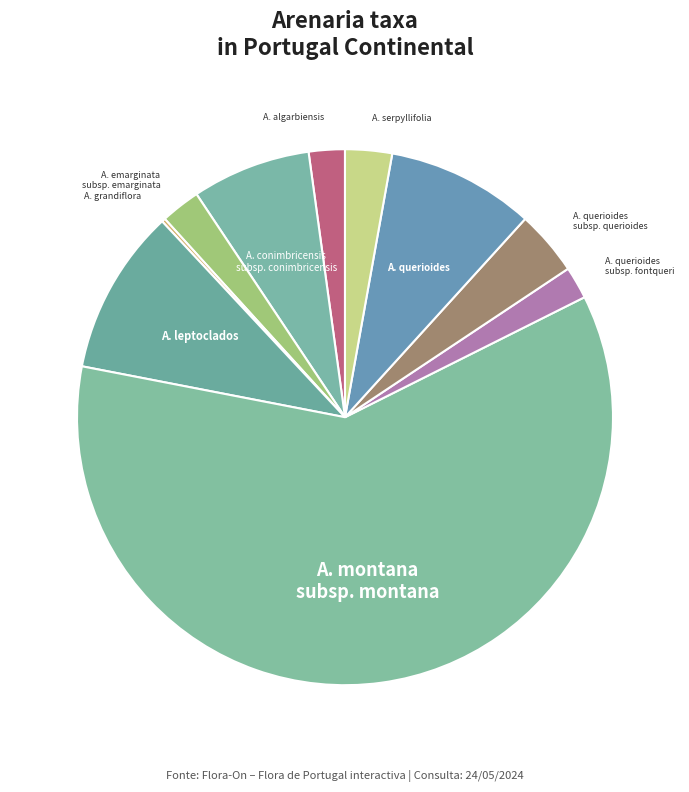

Which slice is the largest?

A. montana subsp. montana